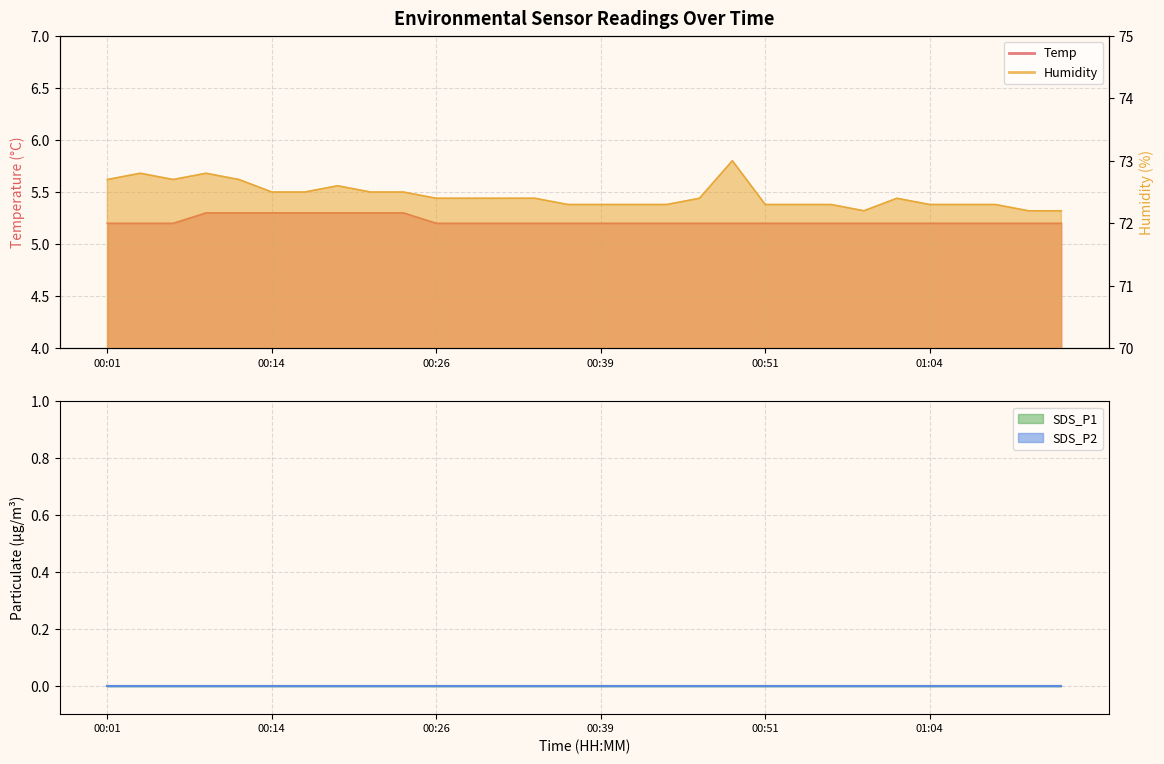

Count the number of categories in the chart.

30